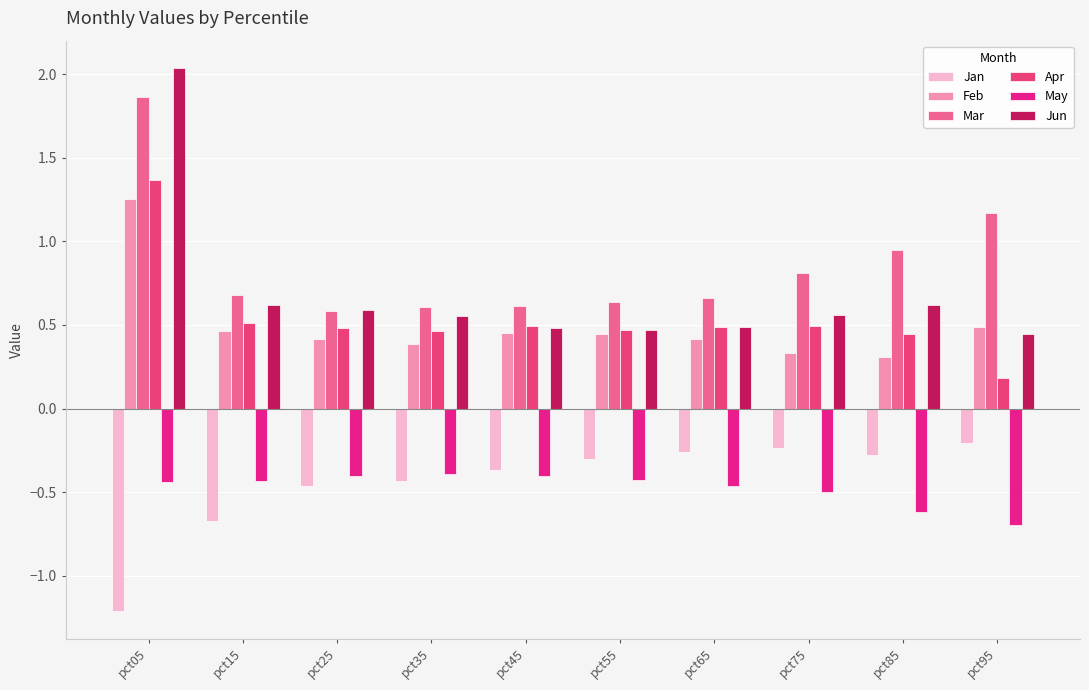

At which category is the sum across all series the highest?

pct05